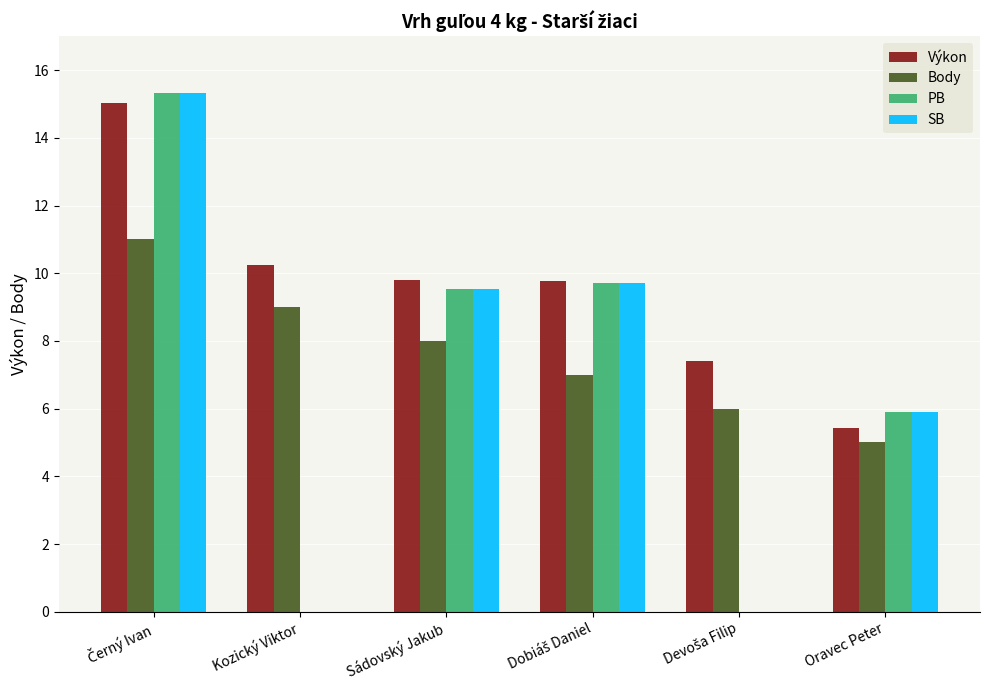

Where is SB nearest to the value 7?

Oravec Peter